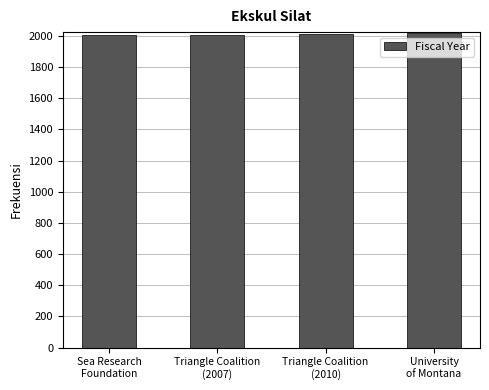

What is the sum of all values?

8047